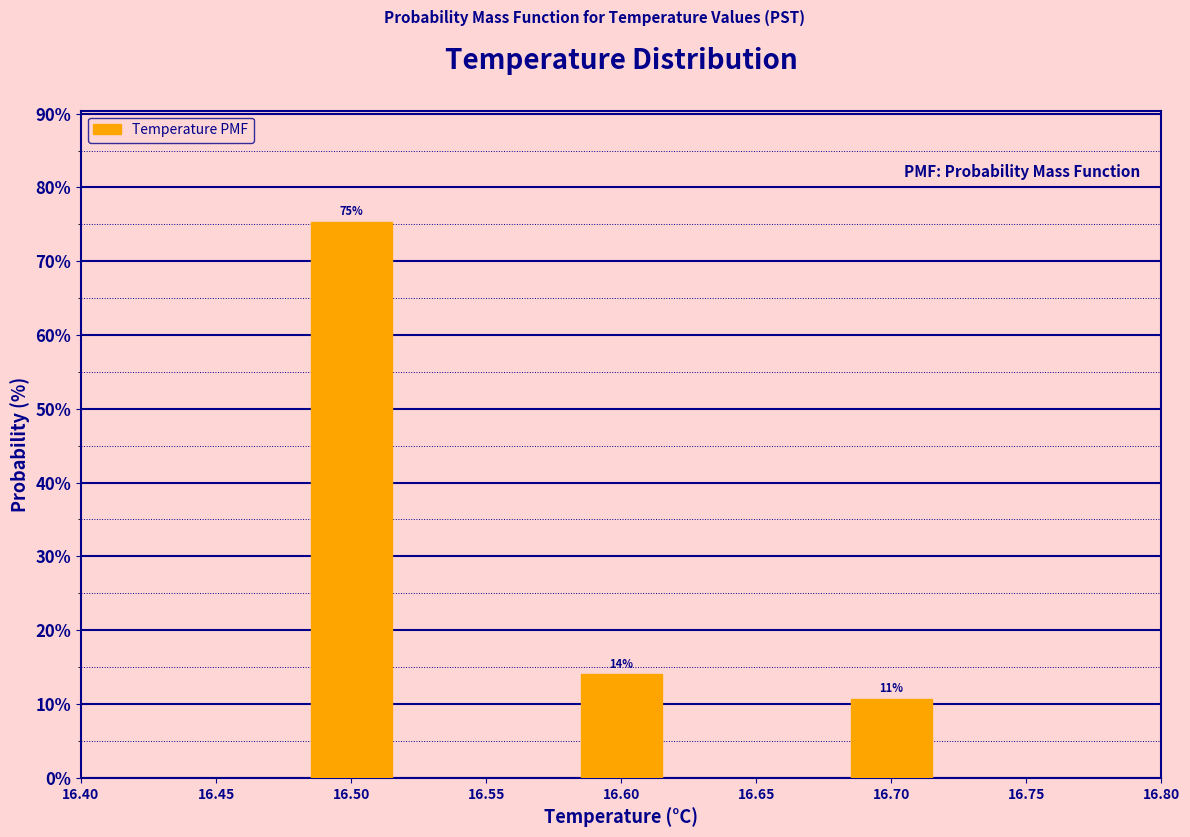

List the labels in order of value, largest first.

16.50, 16.60, 16.70